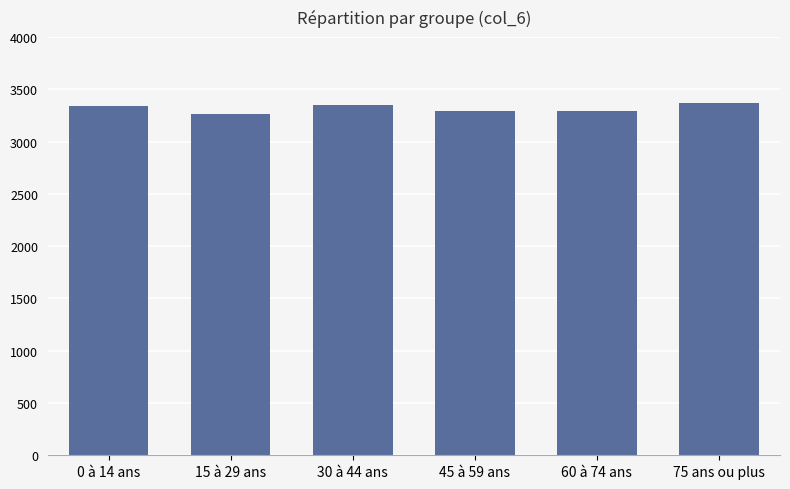

What is the change in value from 30 à 44 ans to 75 ans ou plus?

+16